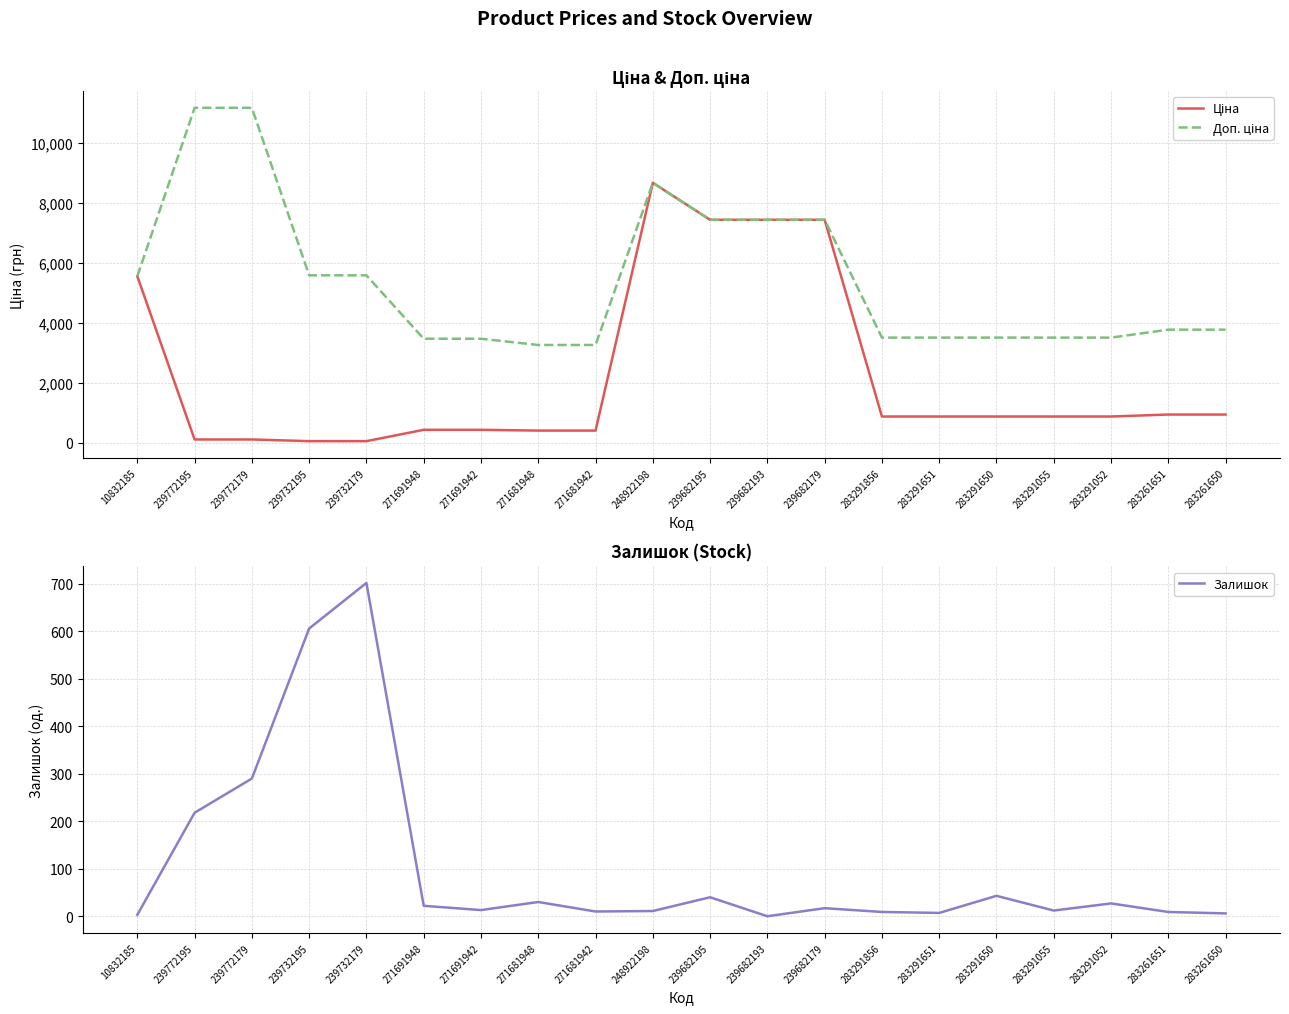

What is the sum of the Ціна values at 239732179 and 271681942?

464.1